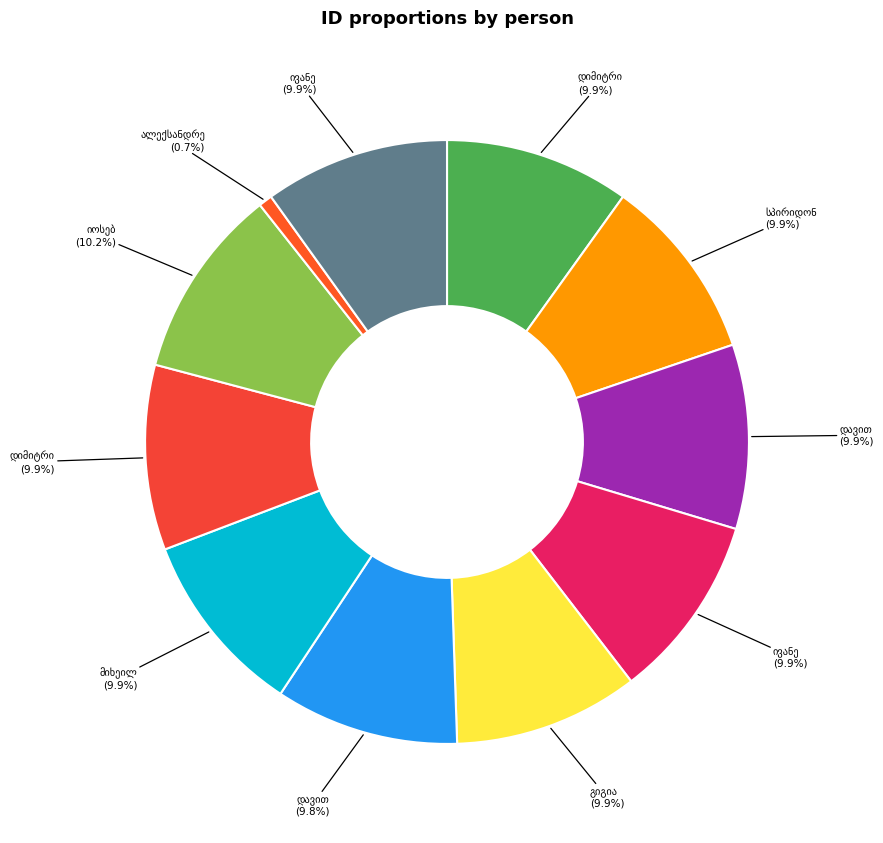

Does დავით სვიმონიშვილი represent more than half of the total?

No